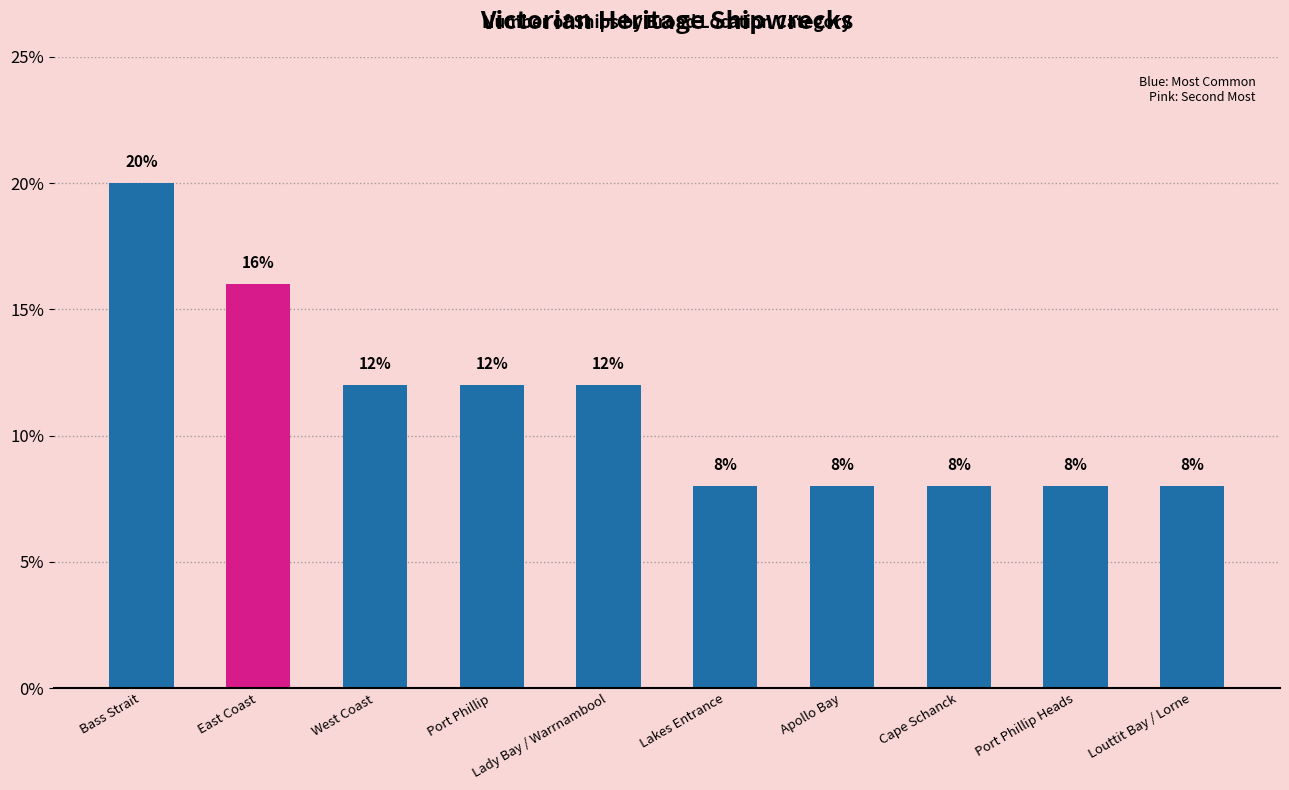

What is the difference between the values at Bass Strait and Lakes Entrance?

12